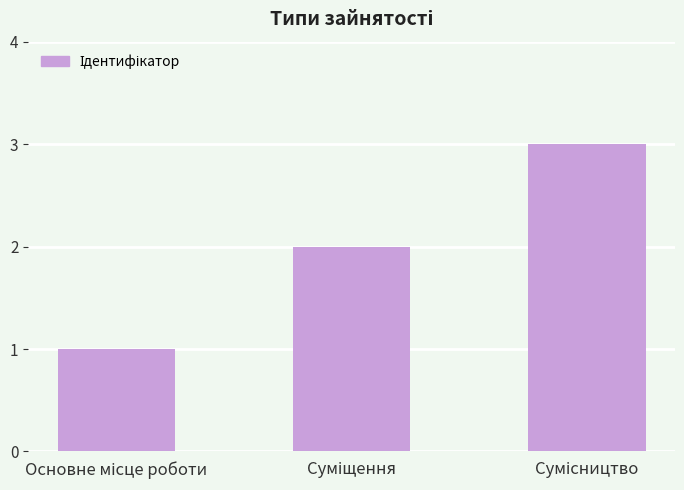

What is the sum of all values?

6